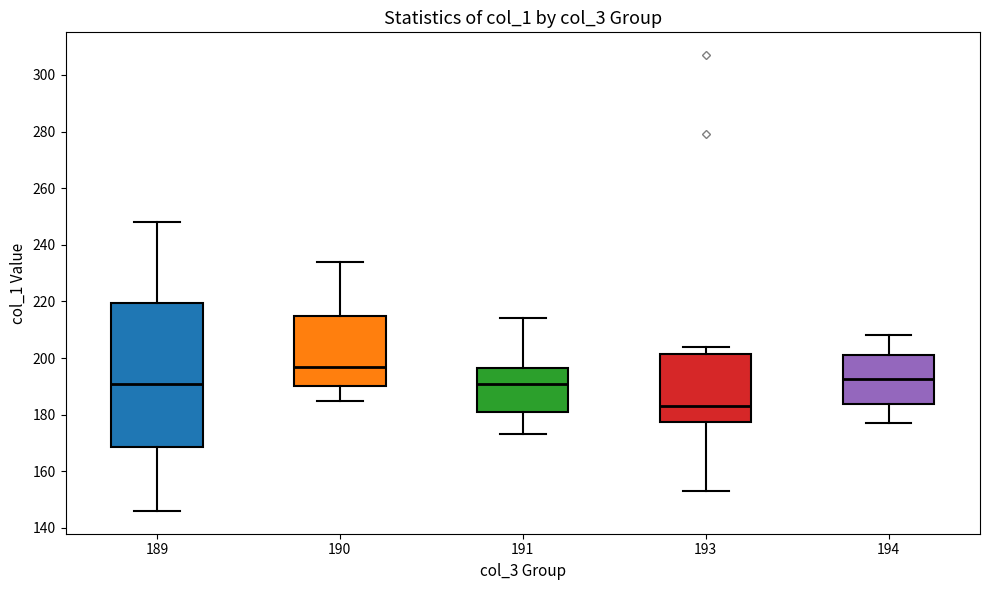

Which box is the tallest, from its lower edge to its upper edge?

189